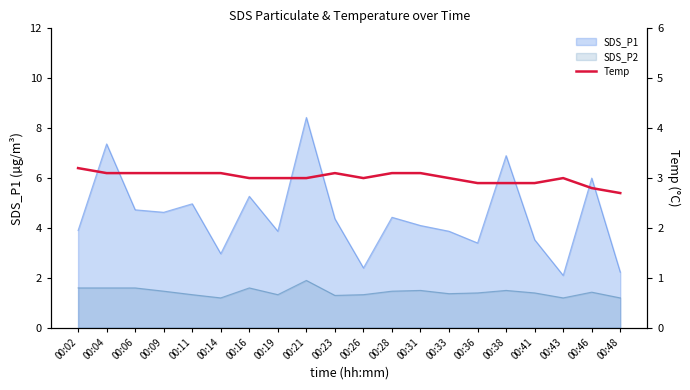

Which category has the lowest value across all series?

00:48